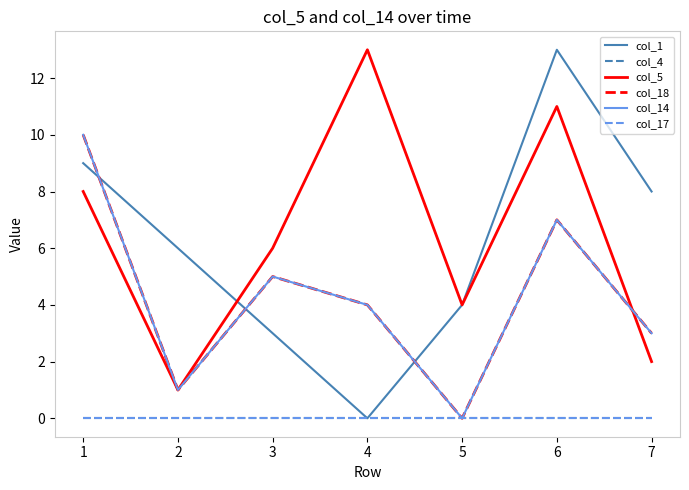

List the labels in order of col_14 value, smallest first.

5, 2, 7, 4, 3, 6, 1